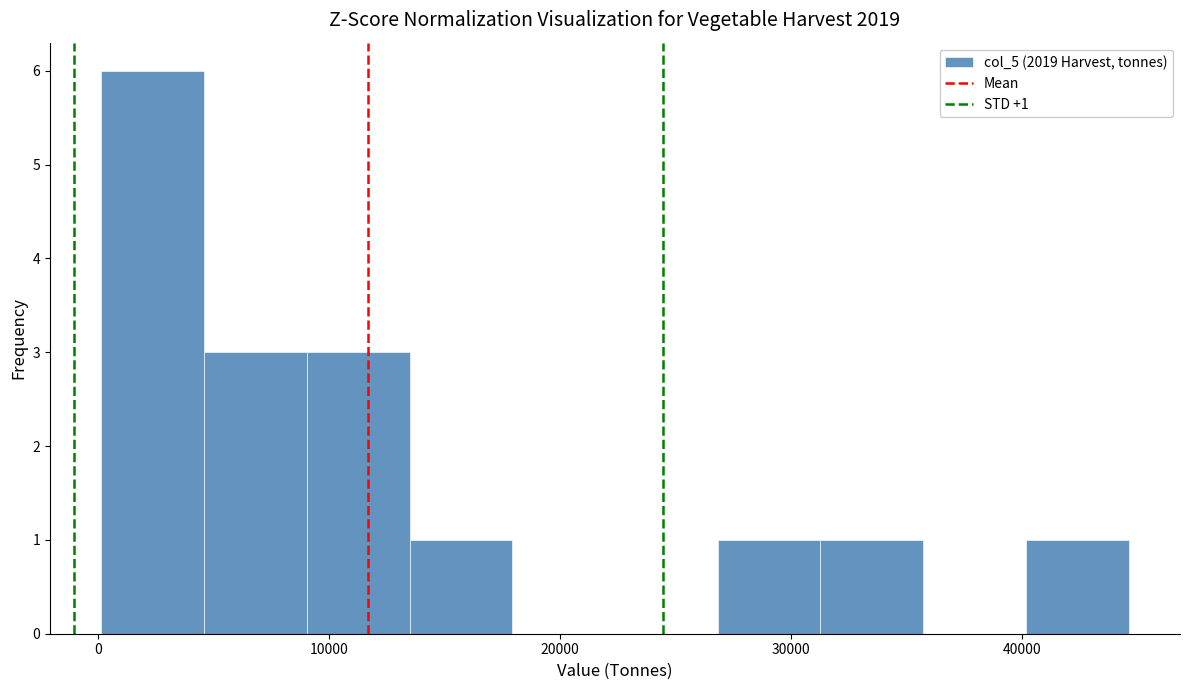

Over which range of the x-axis is the bar tallest?

0 to 5000